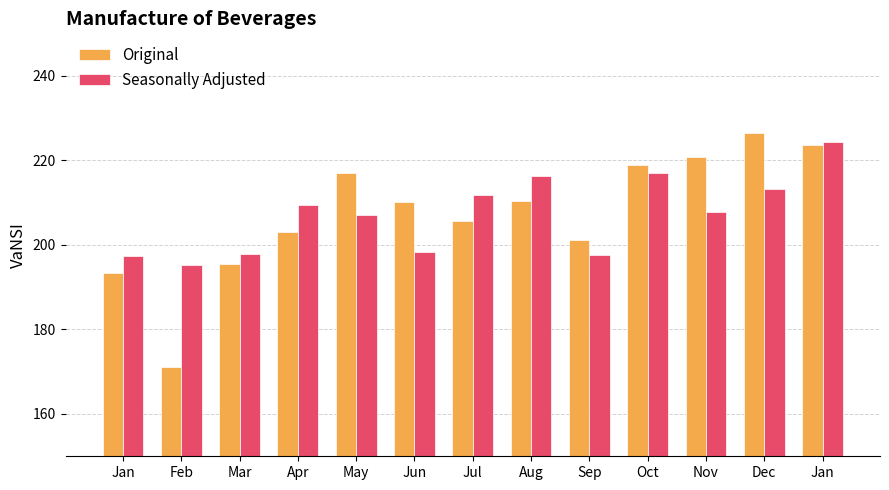

What is the value of the Seasonally Adjusted bar at the 12th from the left?

213.3